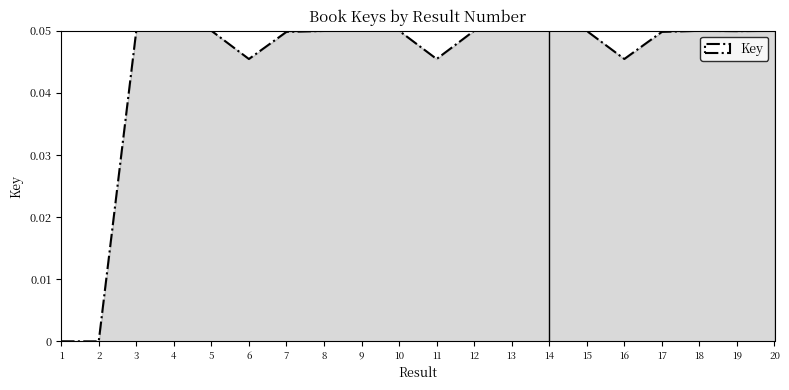

The value at 7 is 0.1. True or false?

False